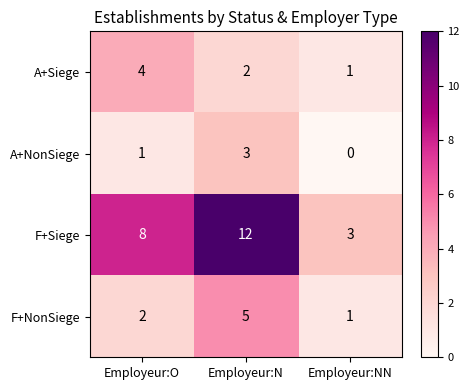

What is the sum of the F+Siege values at Employeur:NN and Employeur:O?

11